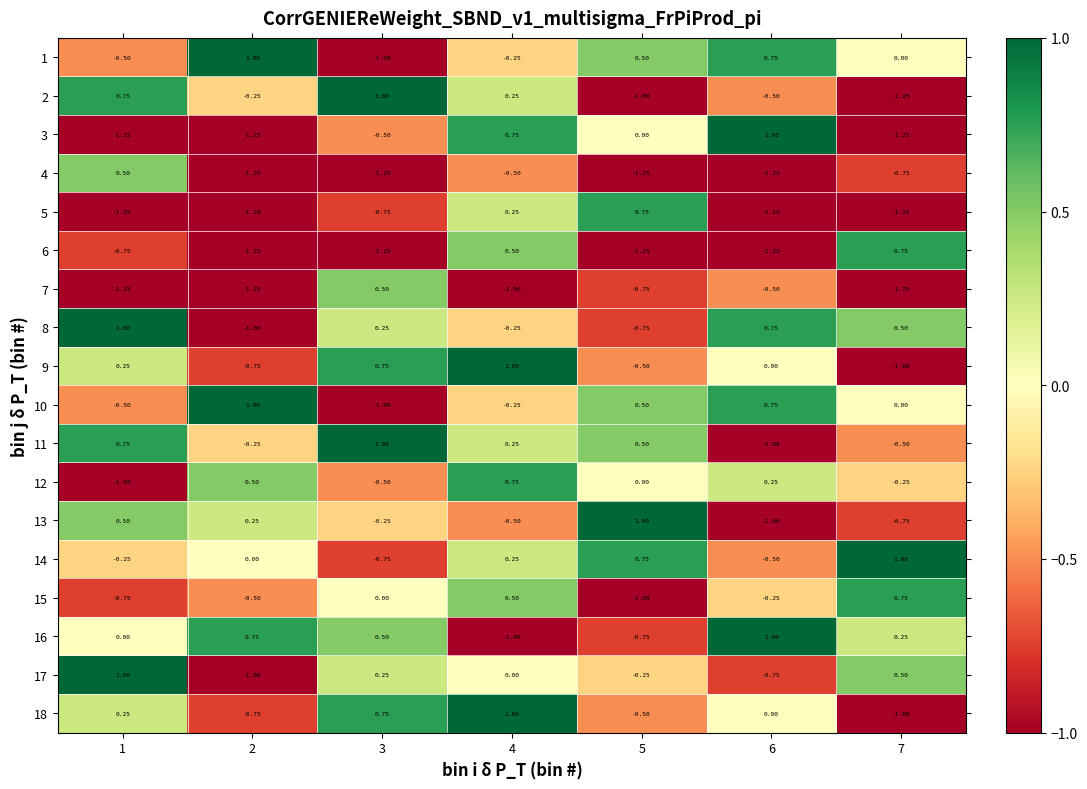

How many data points does each series have?

7